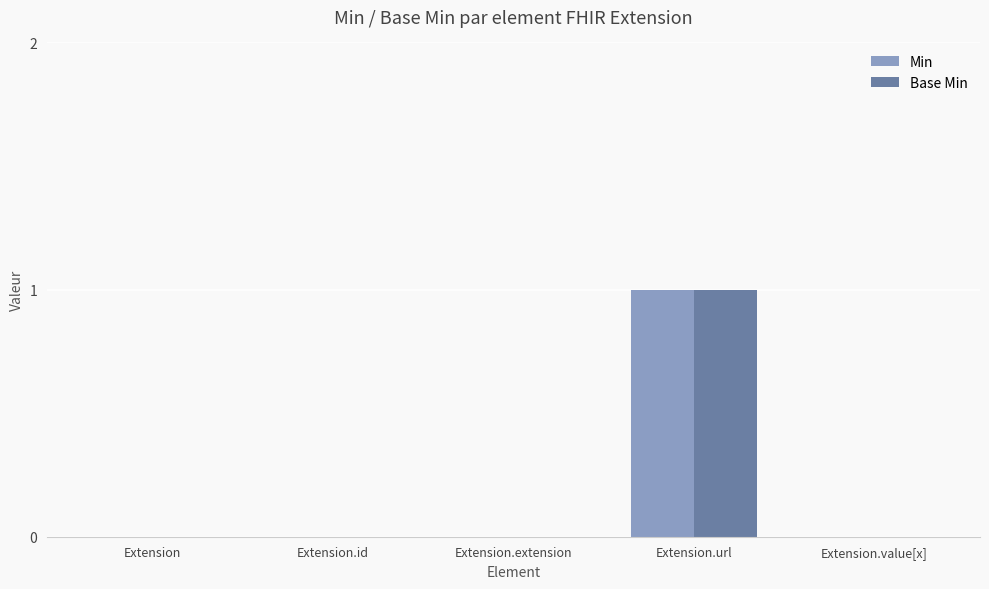

What are all the series names shown in the legend?

Min, Base Min